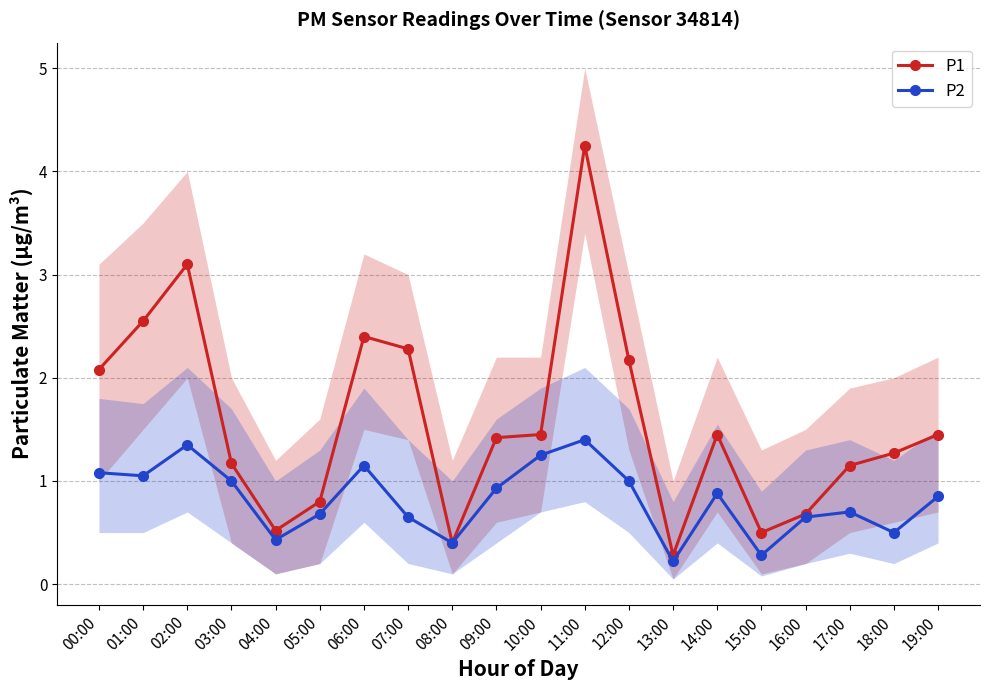

Where is the first local minimum for P2?

01:00